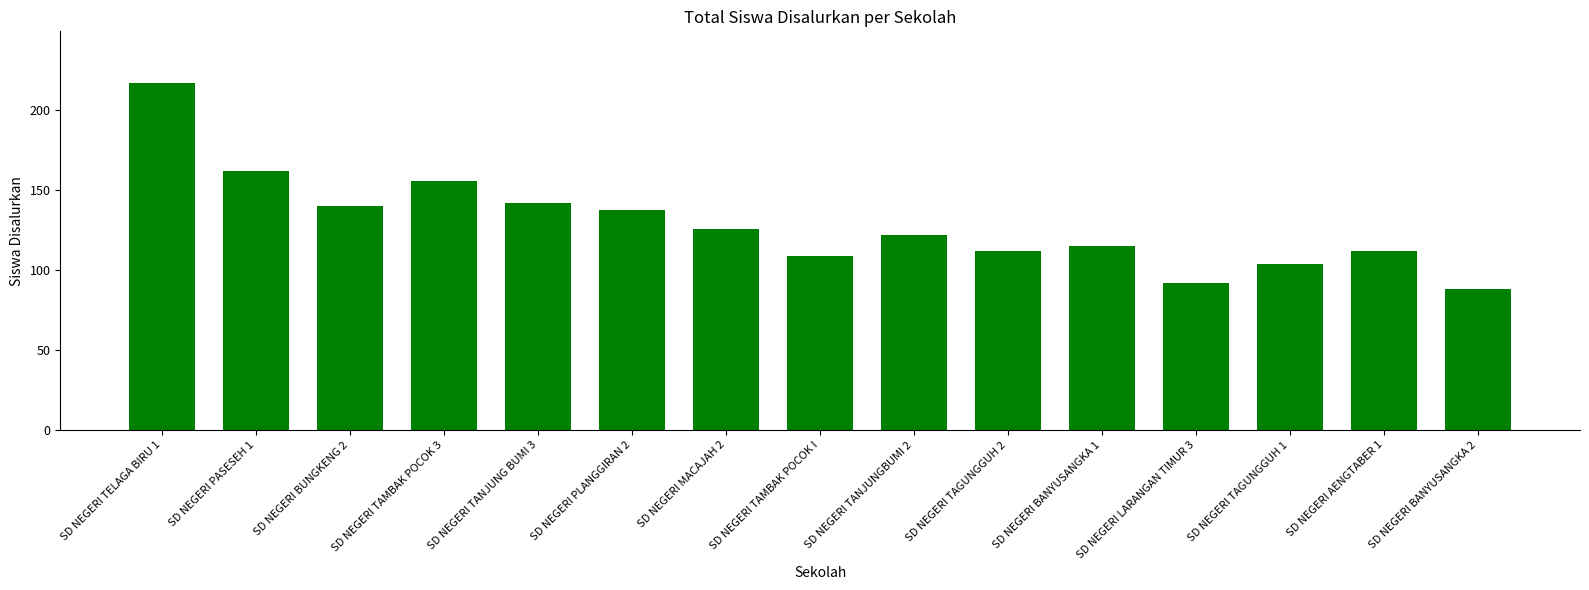

Does the chart contain stacked bars?

No